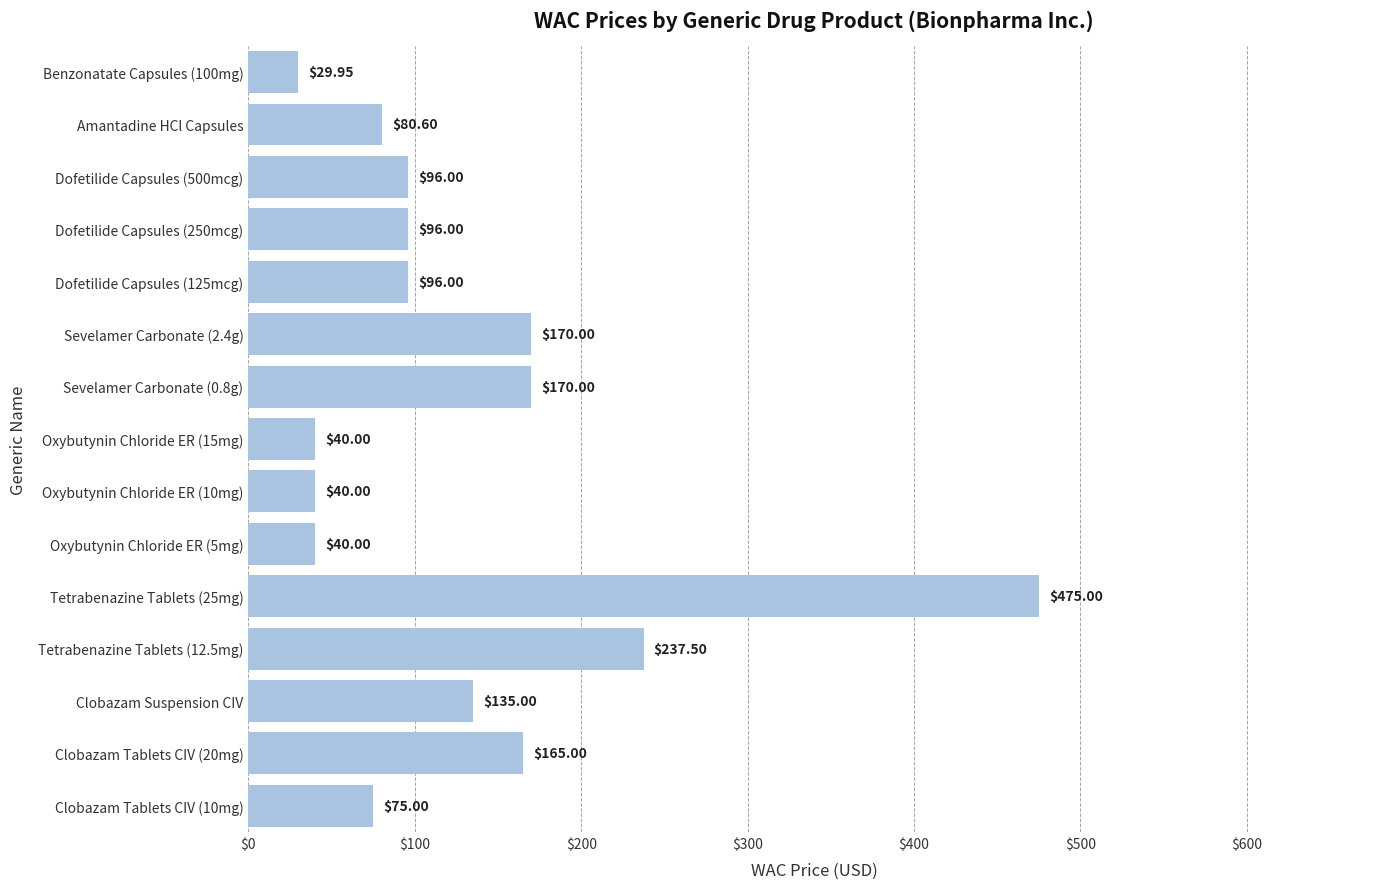

What is the ratio of the value at Dofetilide Capsules (500mcg) to the value at Tetrabenazine Tablets (12.5mg)?

0.4